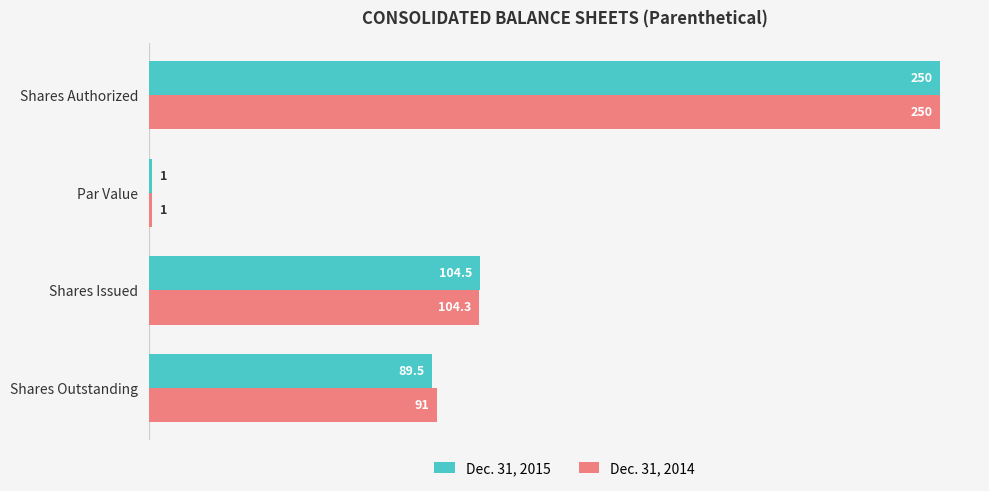

Which label corresponds to the largest value in the chart?

Shares Authorized